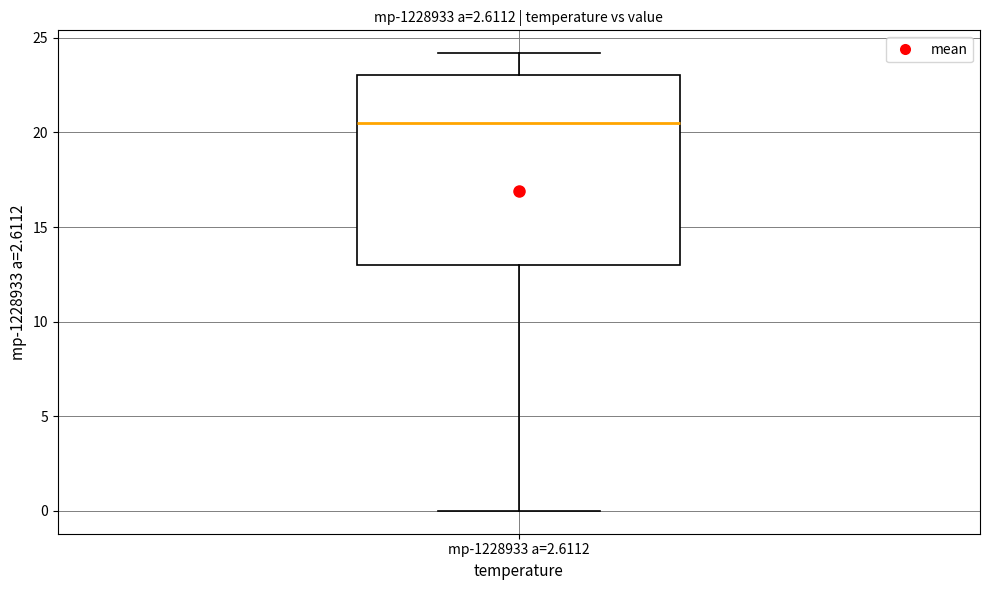

Transcribe this box plot: give where the median line is, the range the box spans, and where the two whiskers end, as read against the y-axis. The values are not printed on the chart, so give them approximately, as read against the axis.

median 20.5, box 13.0 to 23.0, whiskers 0.0 to 24.0